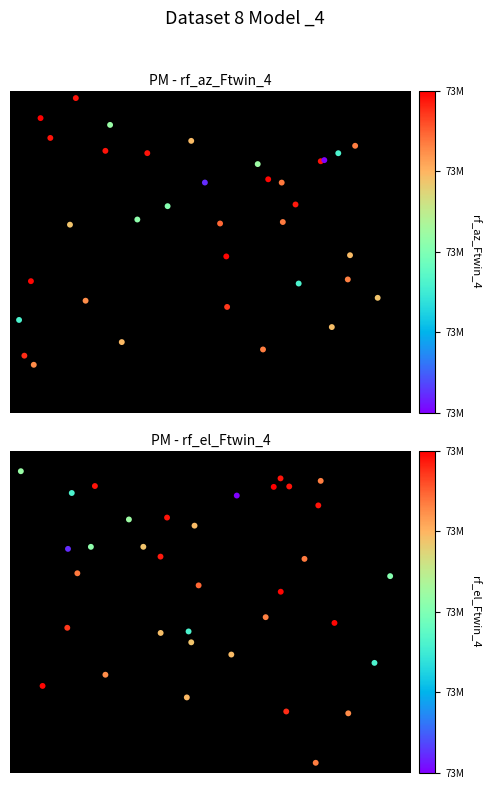

What is the difference between the PM - rf_el_Ftwin_4 values at 14 and 12?

0.3